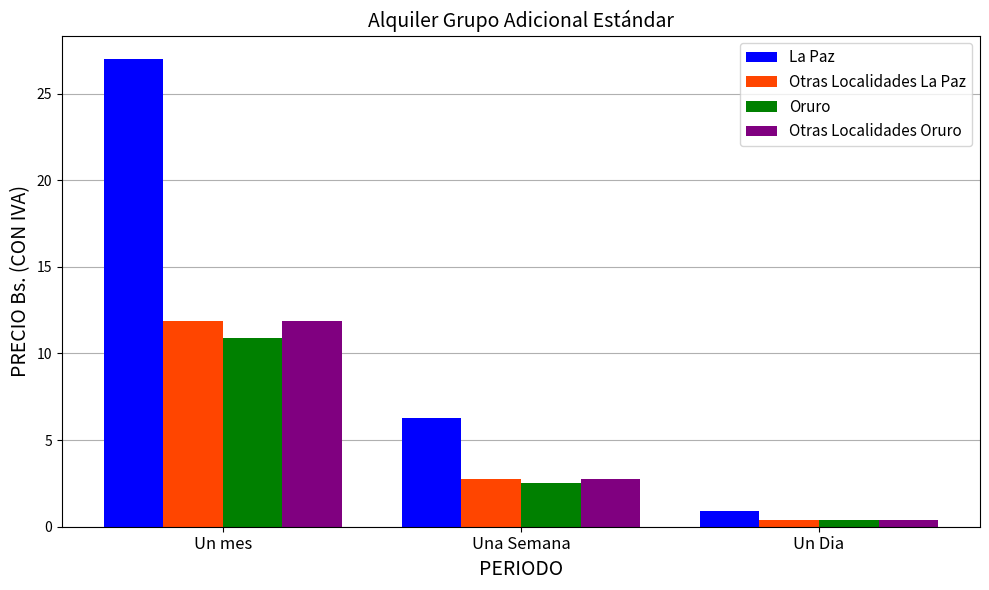

What is the difference between the La Paz values at Una Semana and Un Dia?

5.4